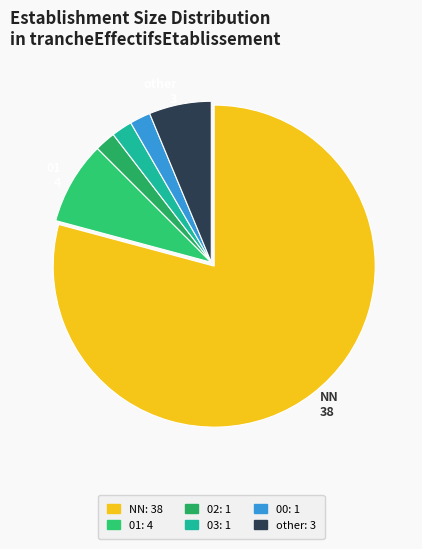

Rank the categories by value from lowest to highest.

02, 03, 00, other, 01, NN